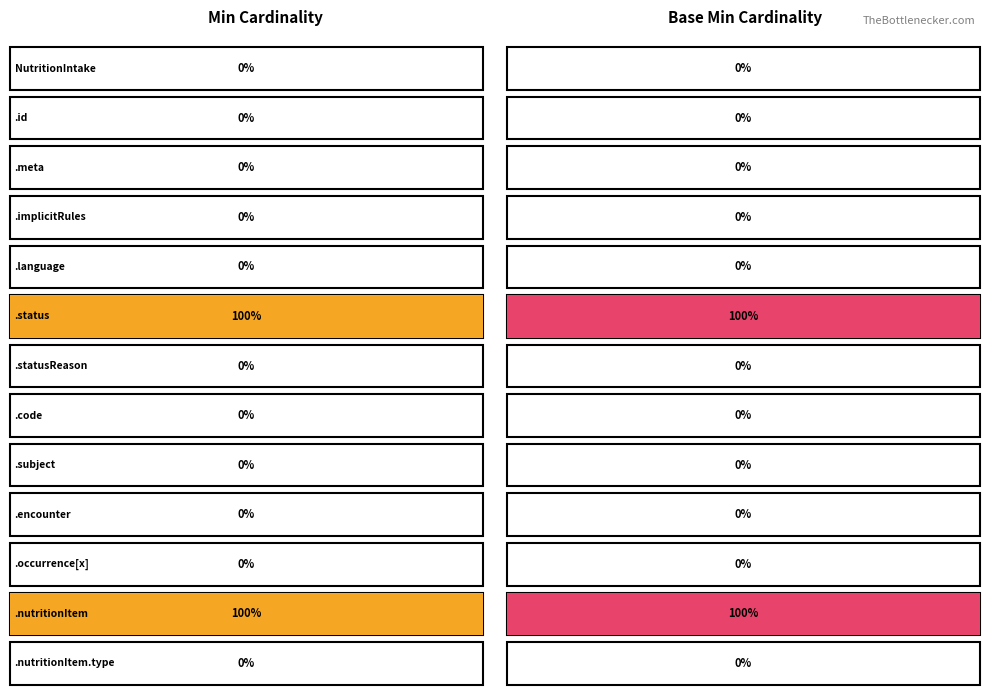

What position from the right is NutritionIntake.id?

12